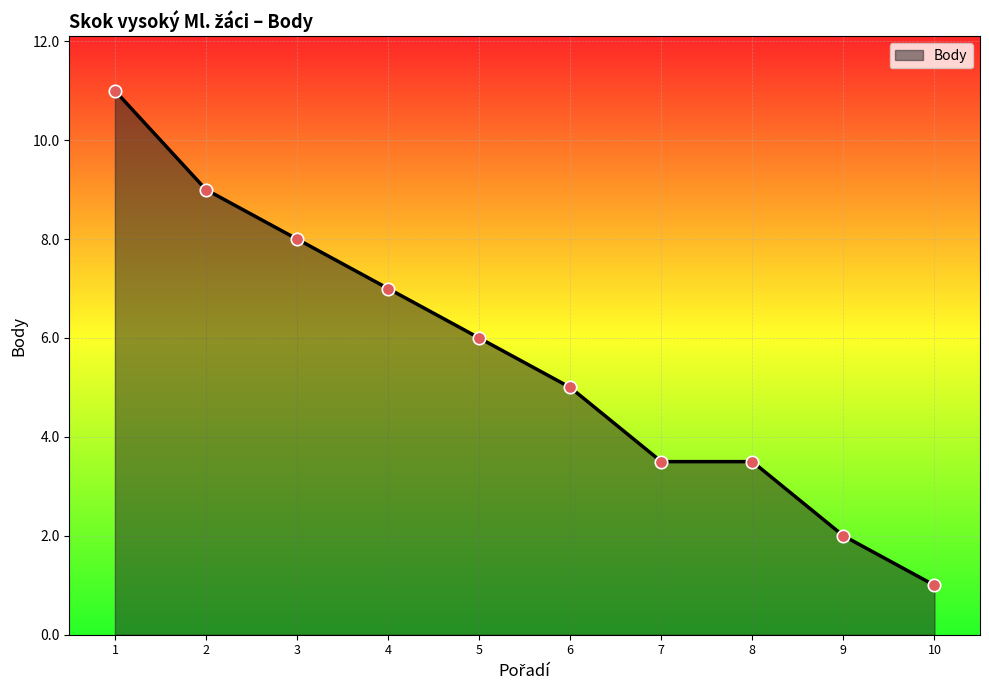

What is the ratio of the value at 5 to the value at 10?

6.0